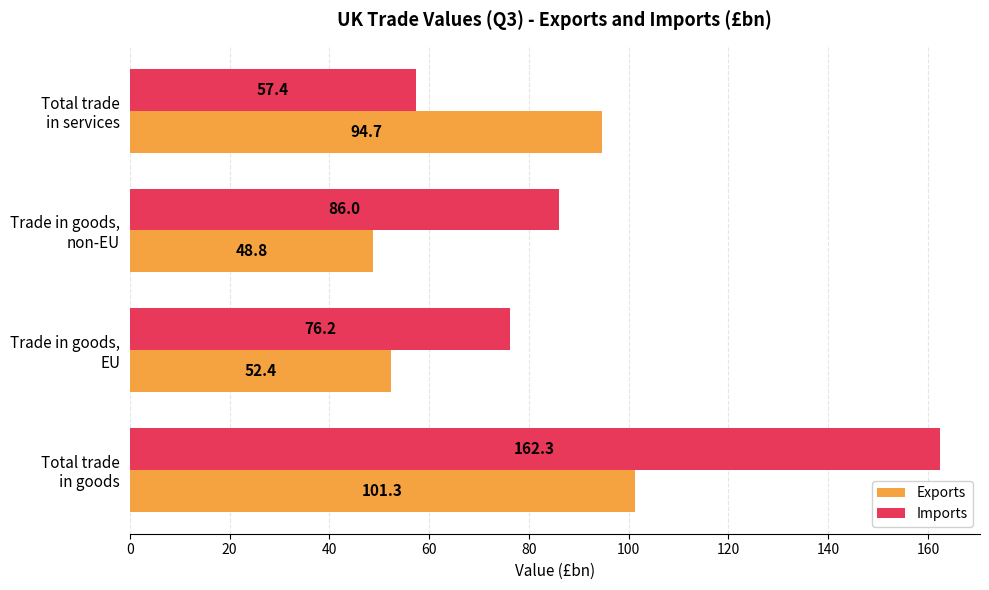

What is the minimum value shown in the chart?

48.8